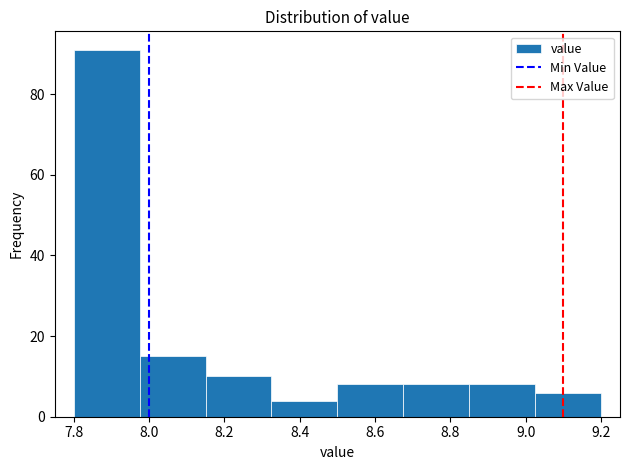

What is the height of the bar covering 8.675 to 8.850 on the x-axis? Neither the bar edges nor the heights are printed on the chart, so give them approximately, as read against the axes.

8